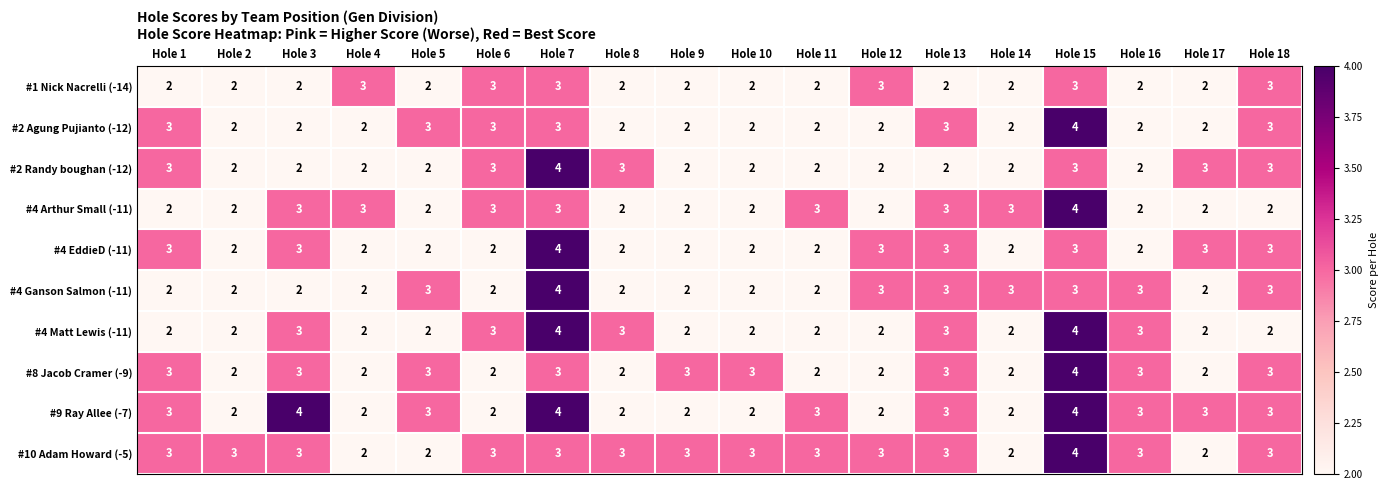

What is the sum of all #2 Agung Pujianto (-12) values?

44